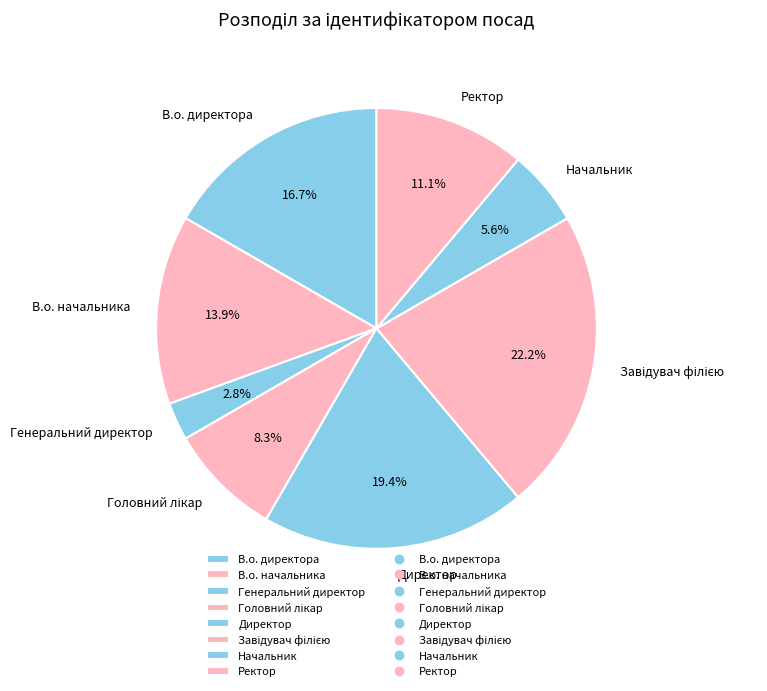

How many slices are in this pie chart?

8